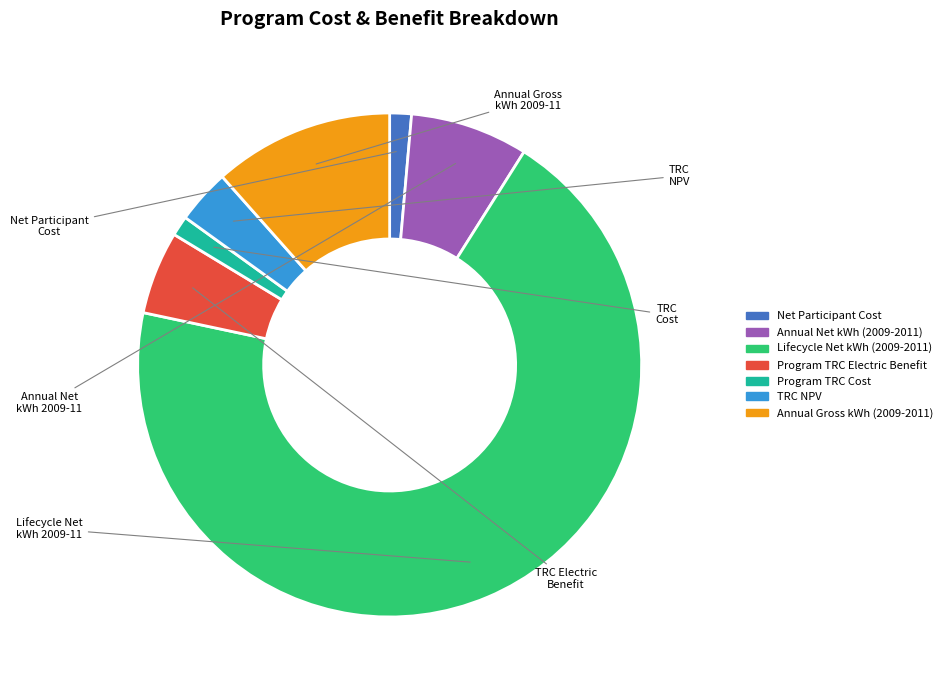

Which category has the smallest portion of the pie?

Program TRC Cost